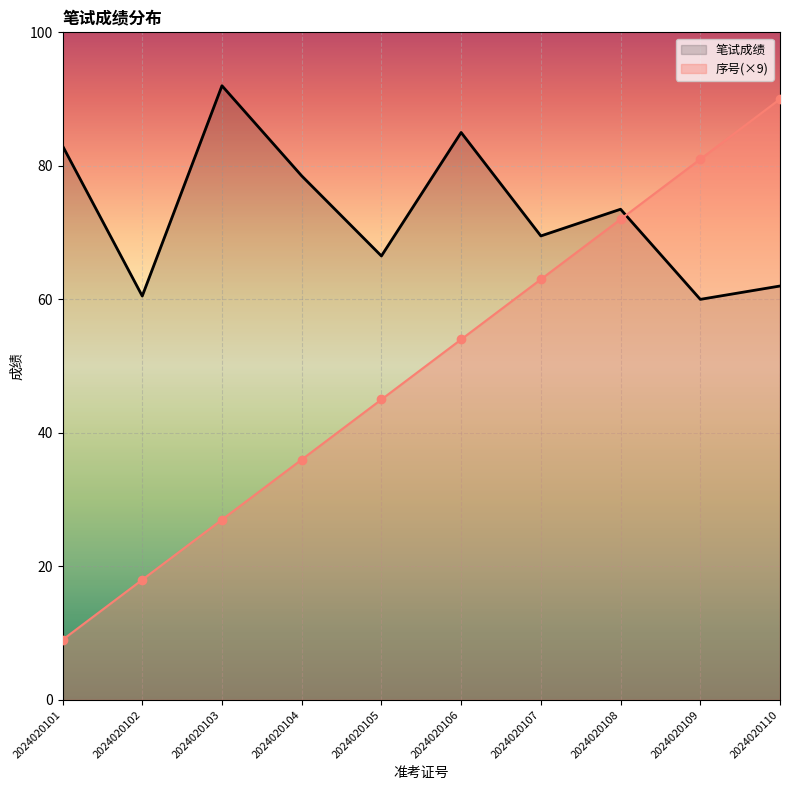

What is the sum of the 笔试成绩 values at 2024020106 and 2024020107?

154.5